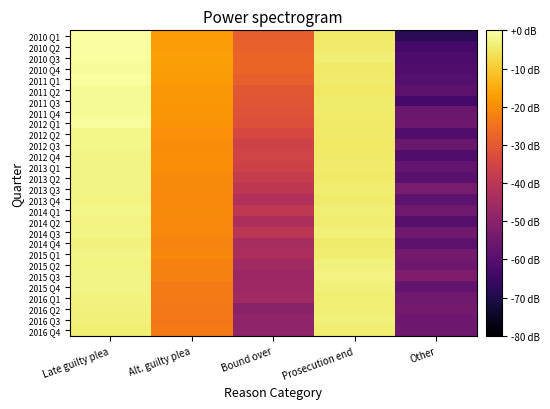

At how many categories does at least one series exceed -37?

4